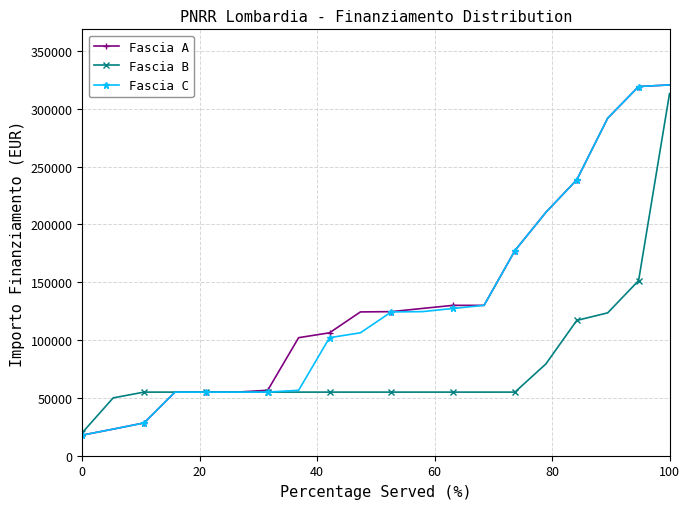

What is the value of the Fascia C point at the 12th from the left?

124568.8